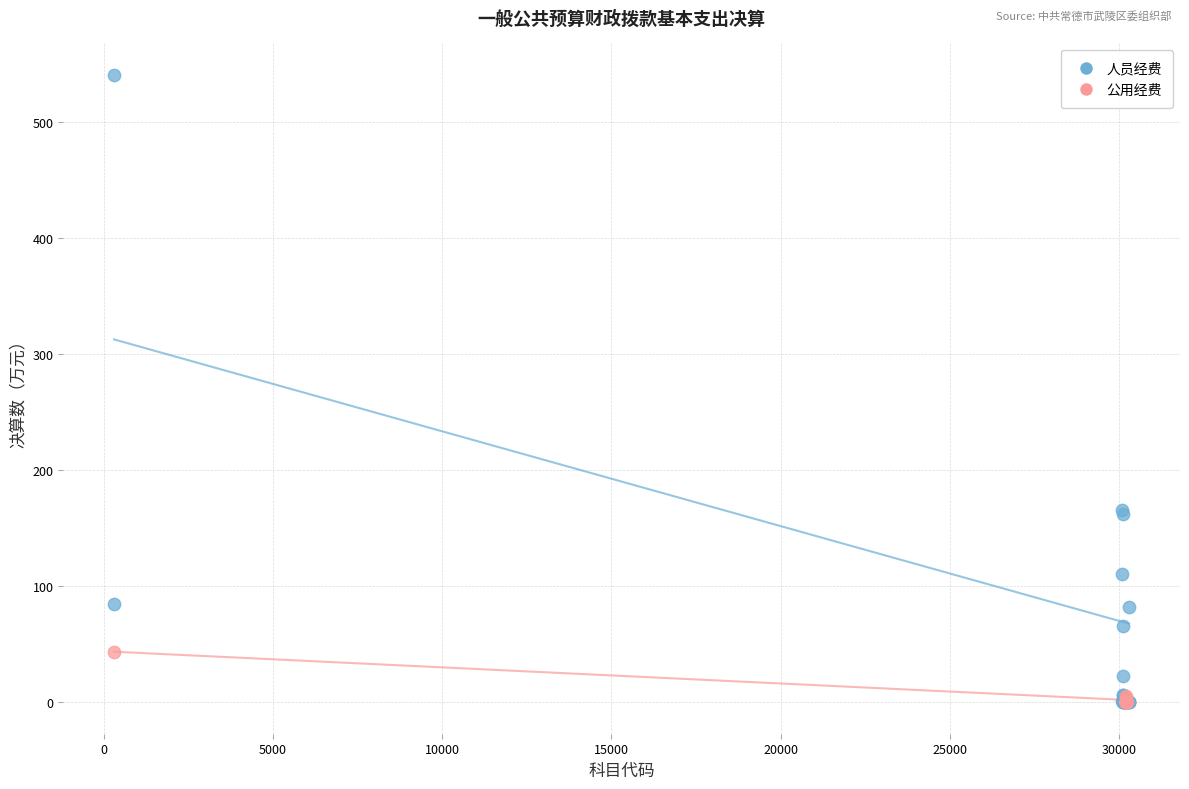

Which series reaches the maximum Y coordinate?

人员经费